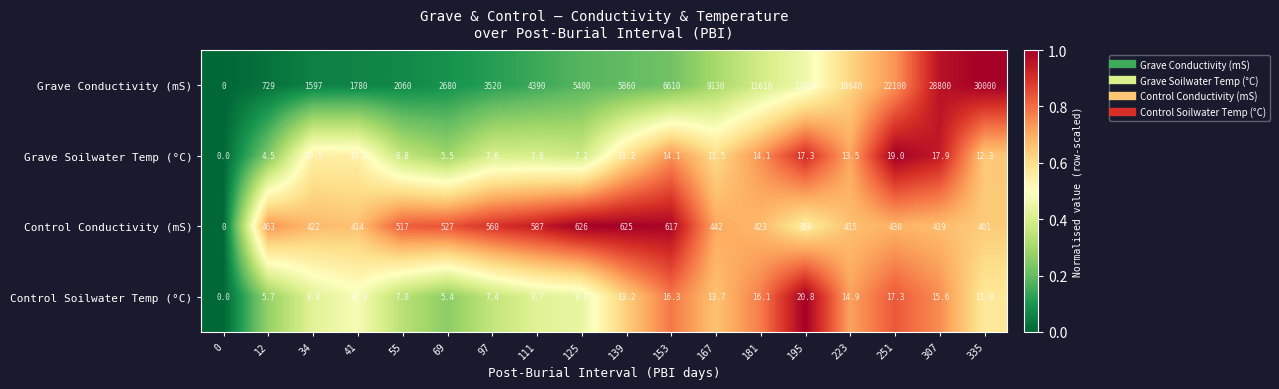

What is the difference between the maximum and minimum values in the Control Conductivity (mS) series?

626.0